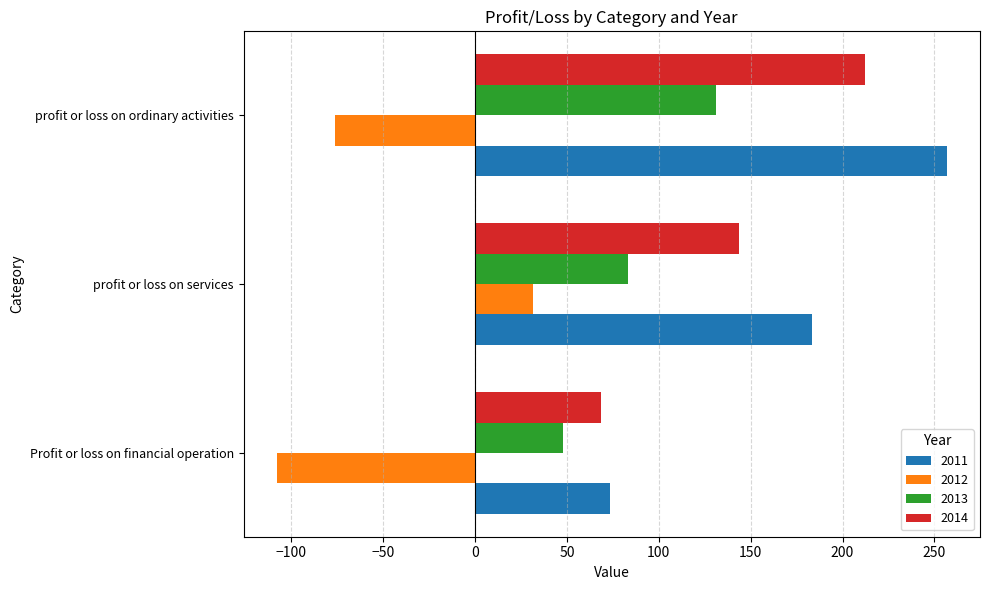

True or false: 2013 has a value of 11.1 at Profit or loss on financial operation.

False